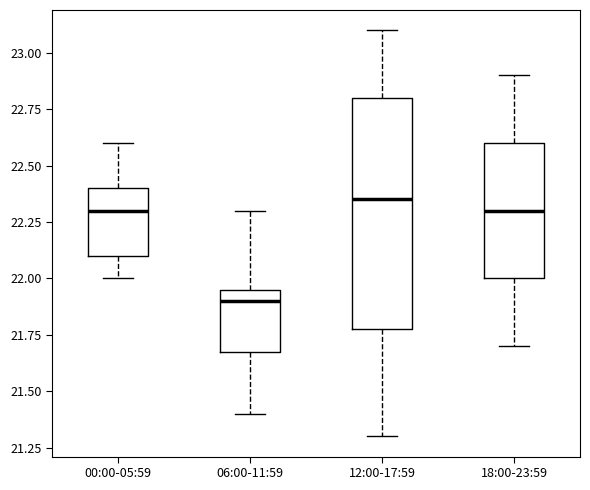

Reading left to right, read every box against the y-axis: the position of its median line, the range the box covers, and the ends of its whiskers. The values are not printed on the chart, so give them approximately, as read against the axis.

00:00-05:59: median 22.30, box 22.10 to 22.40, whiskers 22.00 to 22.60
06:00-11:59: median 21.90, box 21.70 to 21.95, whiskers 21.40 to 22.30
12:00-17:59: median 22.35, box 21.80 to 22.80, whiskers 21.30 to 23.10
18:00-23:59: median 22.30, box 22.00 to 22.60, whiskers 21.70 to 22.90